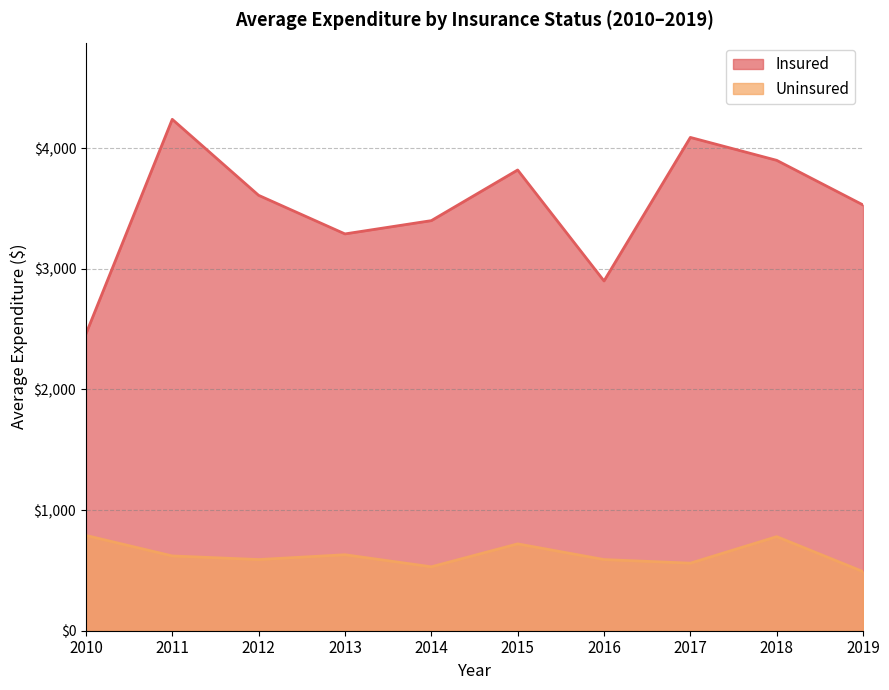

True or false: Uninsured has a value of 490 at 2019.

True